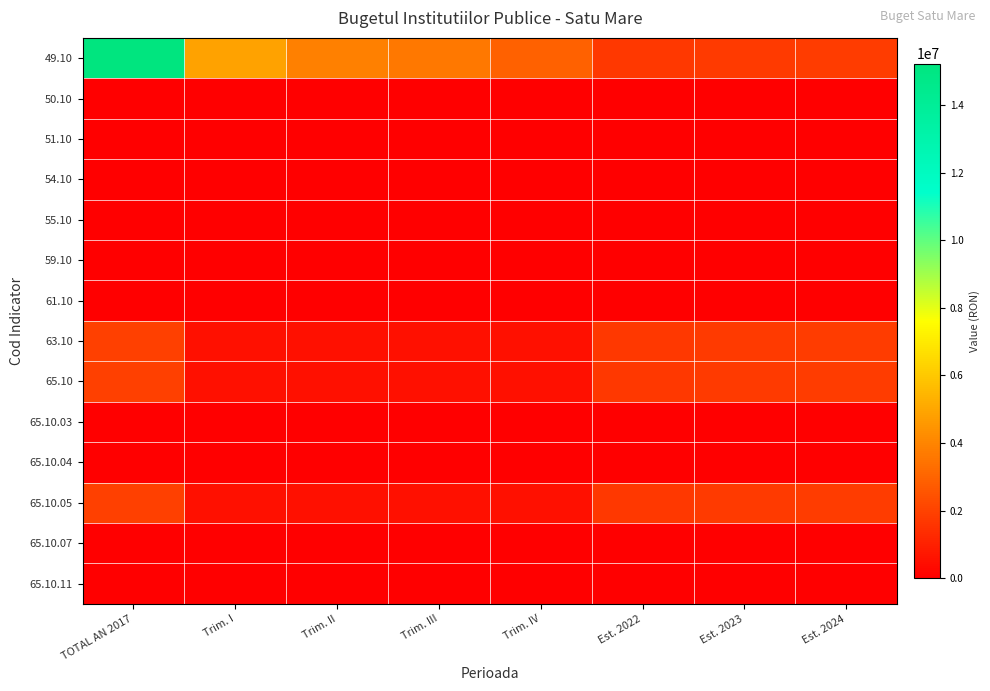

What is the total value across all series at Trim. I?

6327104